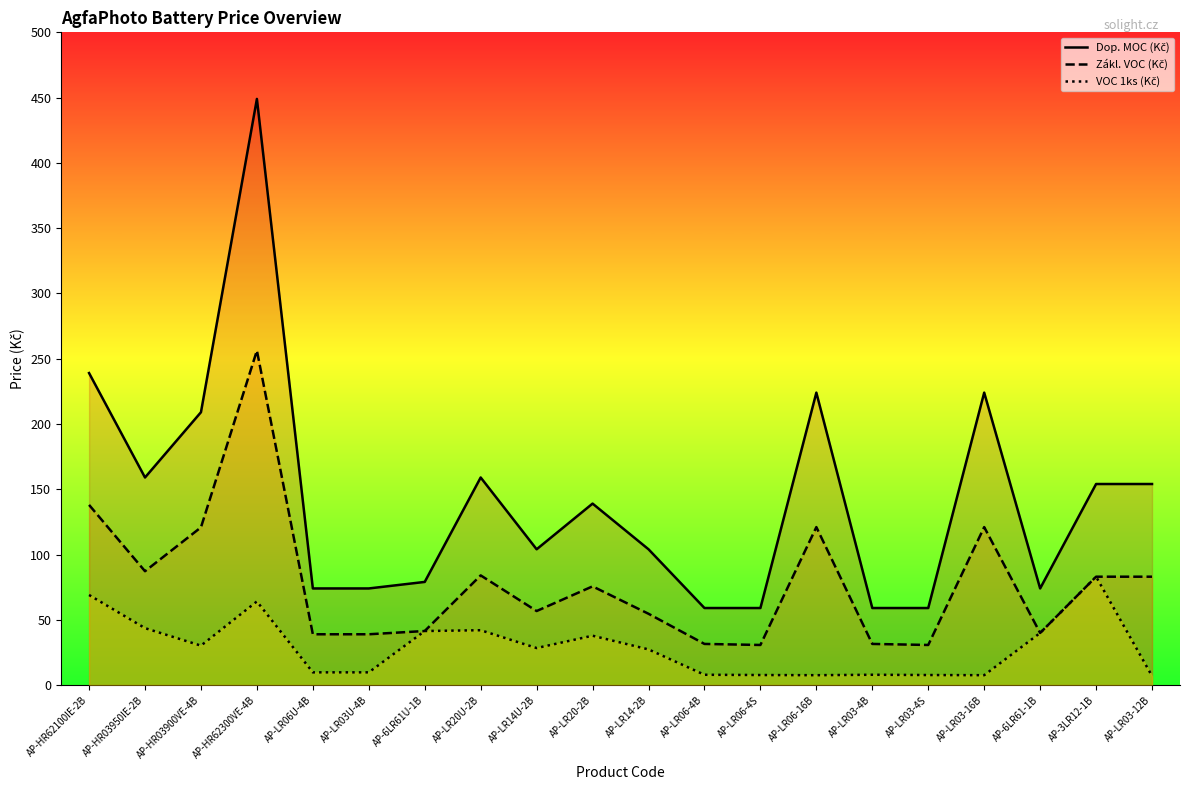

What is the label of the 19th point from the left?

AP-3LR12-1B